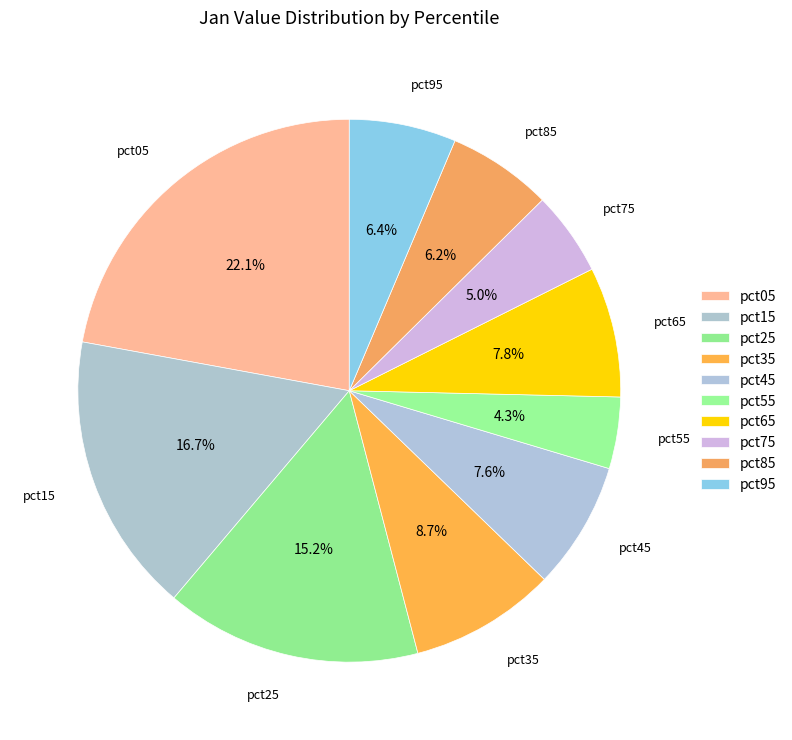

The pct25 slice represents 15% of the pie. True or false?

True